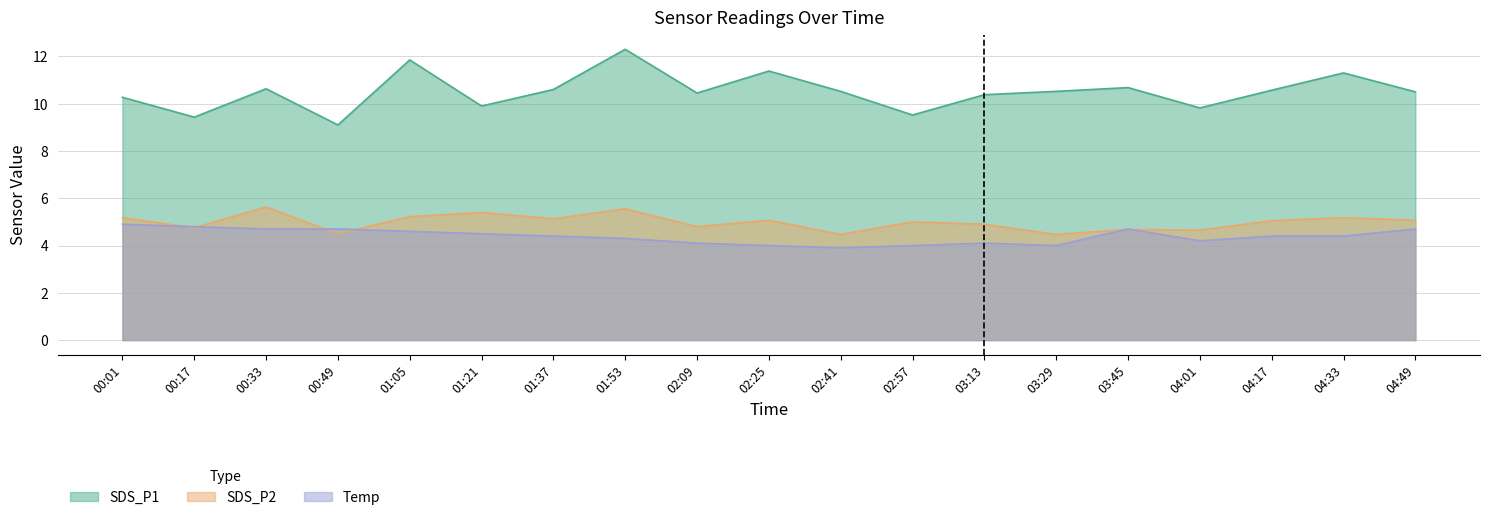

What is the label of the 19th point from the left?

04:49